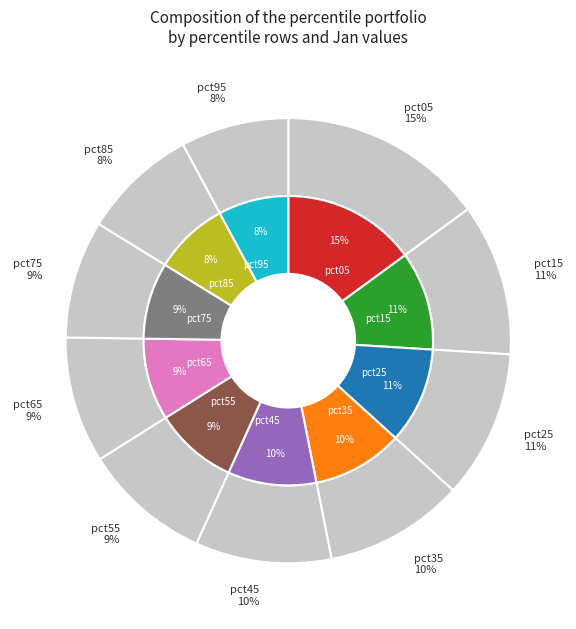

How many segments does this pie chart have?

10